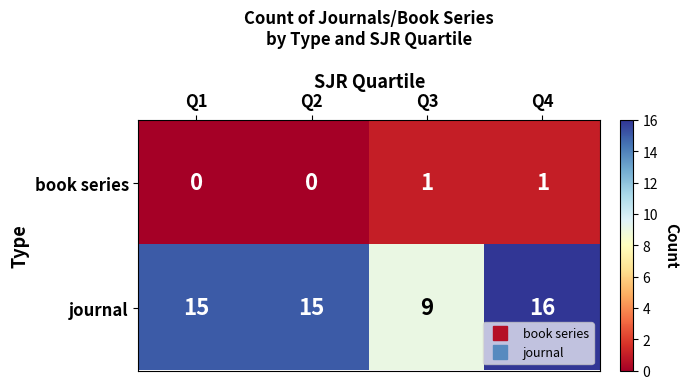

The book series series shows 0 at Q4. True or false?

False